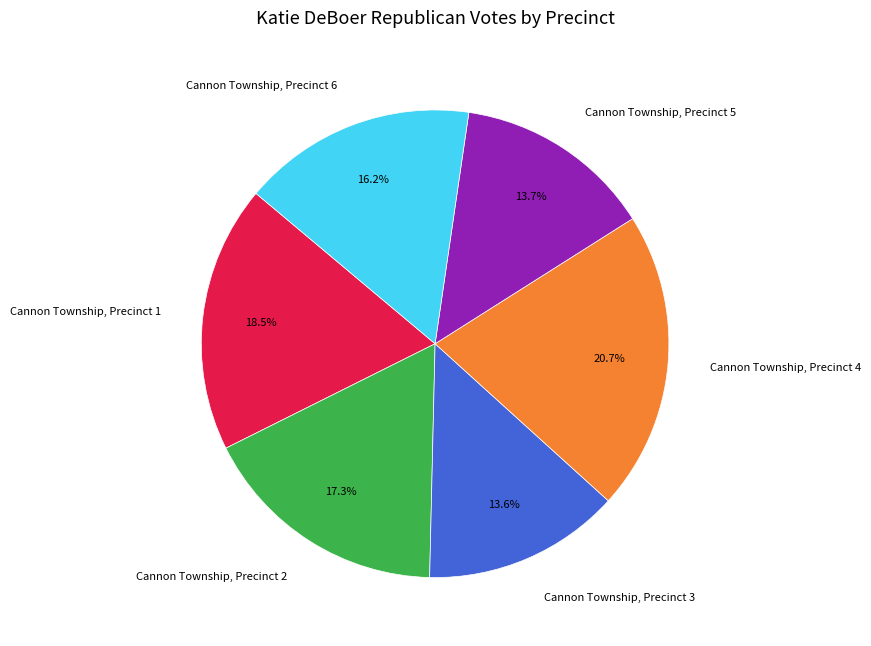

Approximately how many times larger is the value at Cannon Township, Precinct 4 compared to Cannon Township, Precinct 6?

1.3